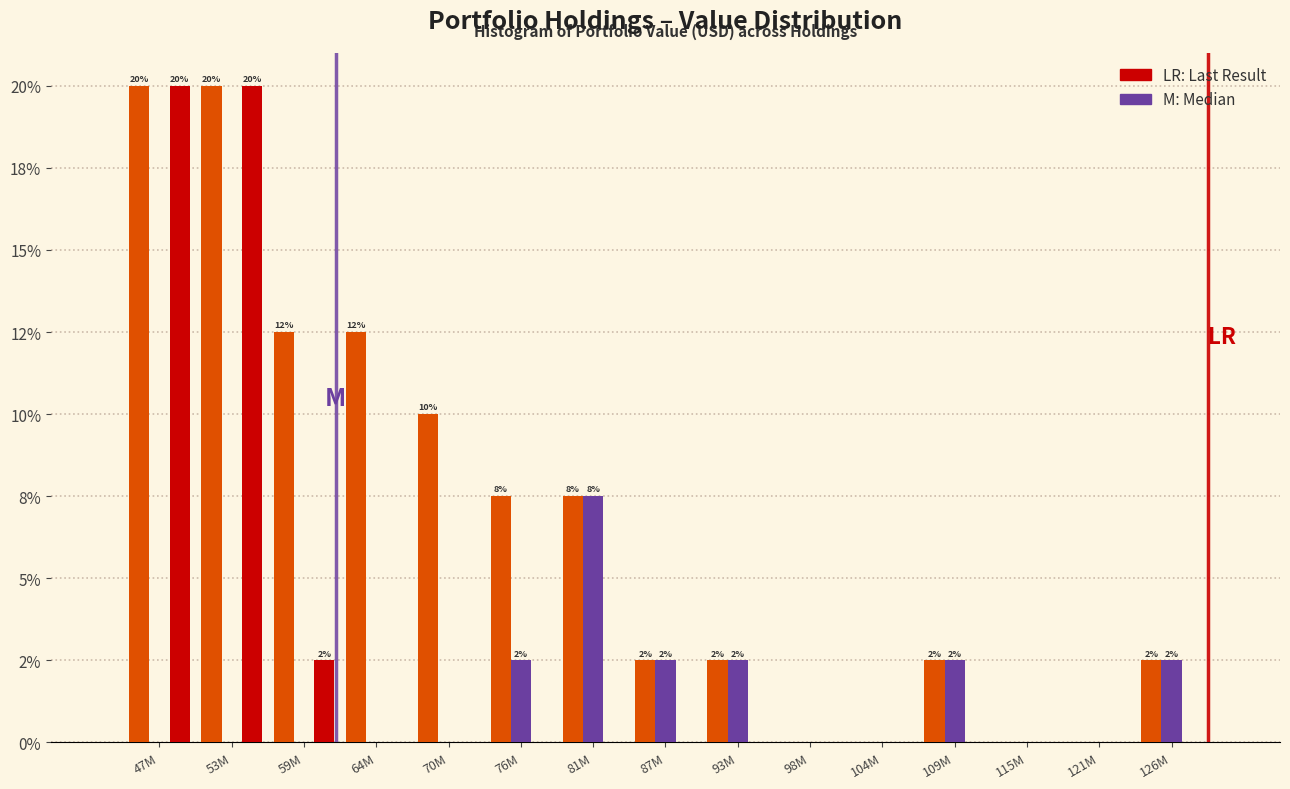

Does the chart contain stacked bars?

No